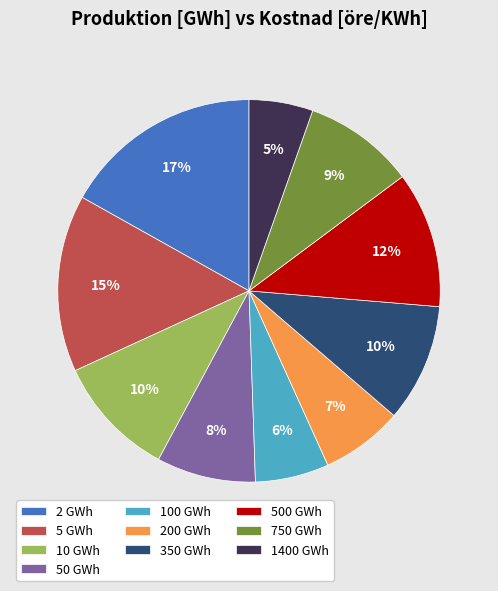

Combined, do 500 GWh and 50 GWh account for over 50%?

No